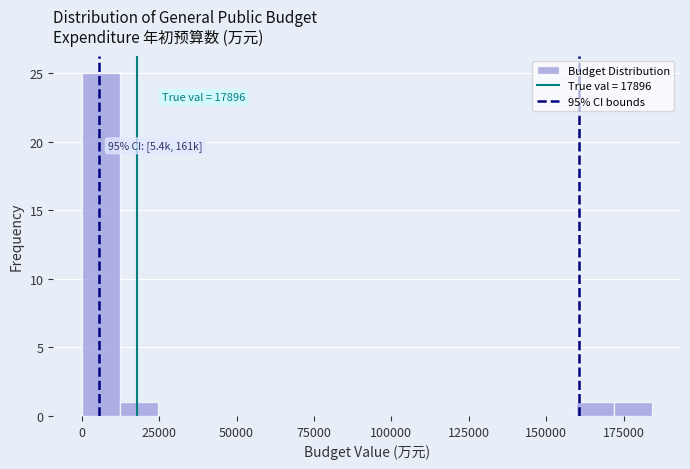

Read against the x-axis, roughly where is the centre of the tallest bar?

5000